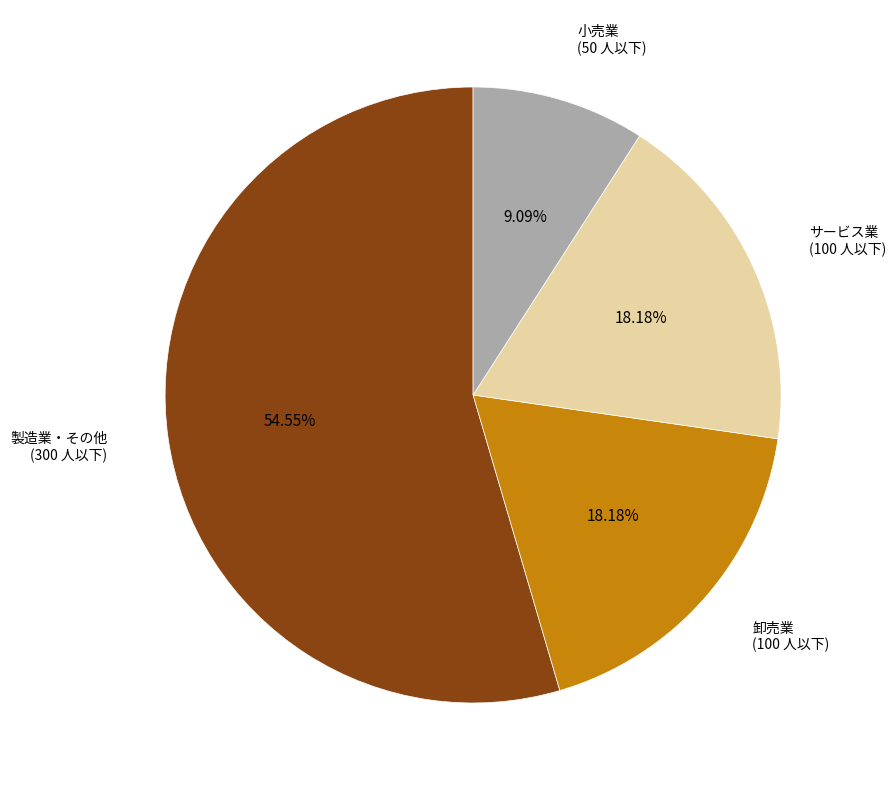

Does any single category account for the majority?

Yes